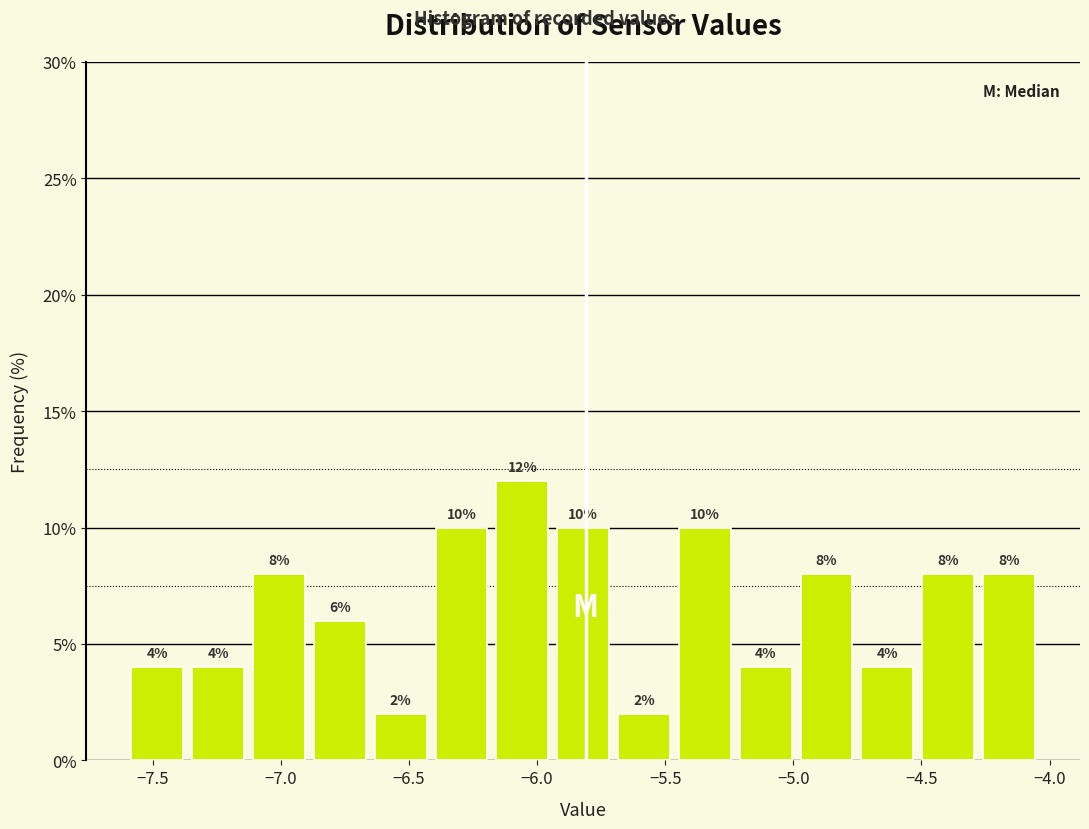

Reading left to right, list every bar in this chart as the range it spans on the x-axis followed by its height. The bar edges are not printed on the chart, so give them approximately, as read against the axis.

-7.60 to -7.35: 4
-7.35 to -7.15: 4
-7.15 to -6.90: 8
-6.90 to -6.65: 6
-6.65 to -6.40: 2
-6.40 to -6.20: 10
-6.20 to -5.95: 12
-5.95 to -5.70: 10
-5.70 to -5.45: 2
-5.45 to -5.25: 10
-5.25 to -5.00: 4
-5.00 to -4.75: 8
-4.75 to -4.50: 4
-4.50 to -4.30: 8
-4.30 to -4.05: 8